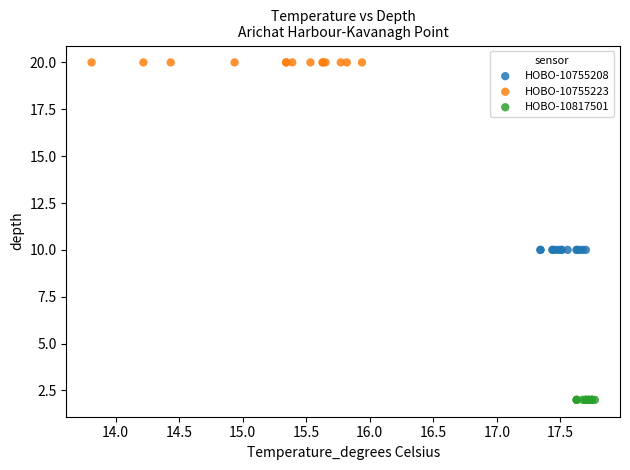

Which series contains the lowest Y value?

HOBO-10817501